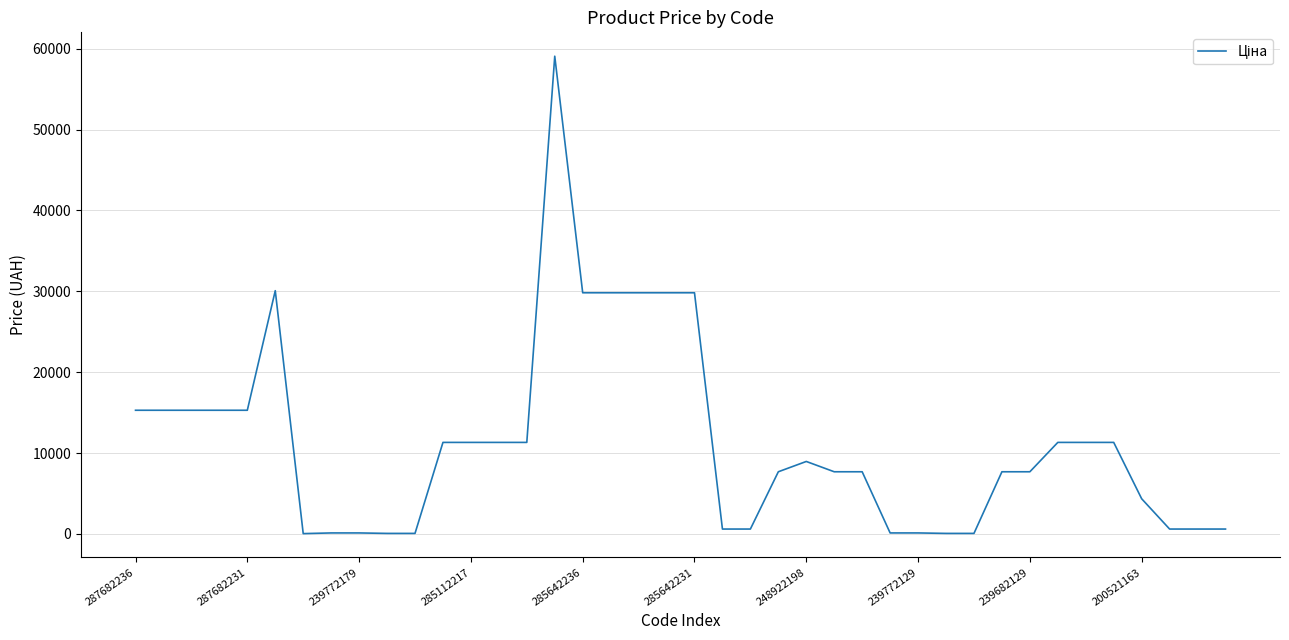

What is the greatest value displayed?

59075.7